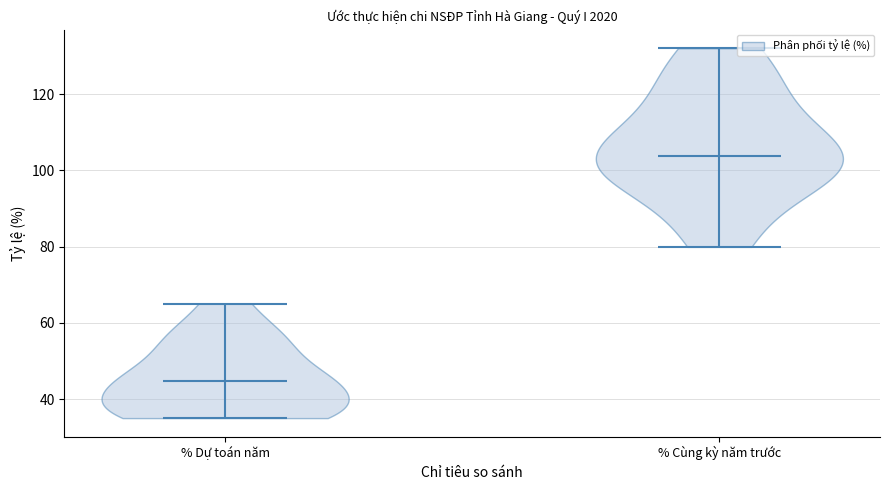

Reading left to right, read every violin against the y-axis: where its median line is, and the lowest and highest points it reaches. The values are not printed on the chart, so give them approximately, as read against the axis.

% Dự toán năm: median line 44, lowest point 36, highest point 66
% Cùng kỳ năm trước: median line 104, lowest point 80, highest point 132